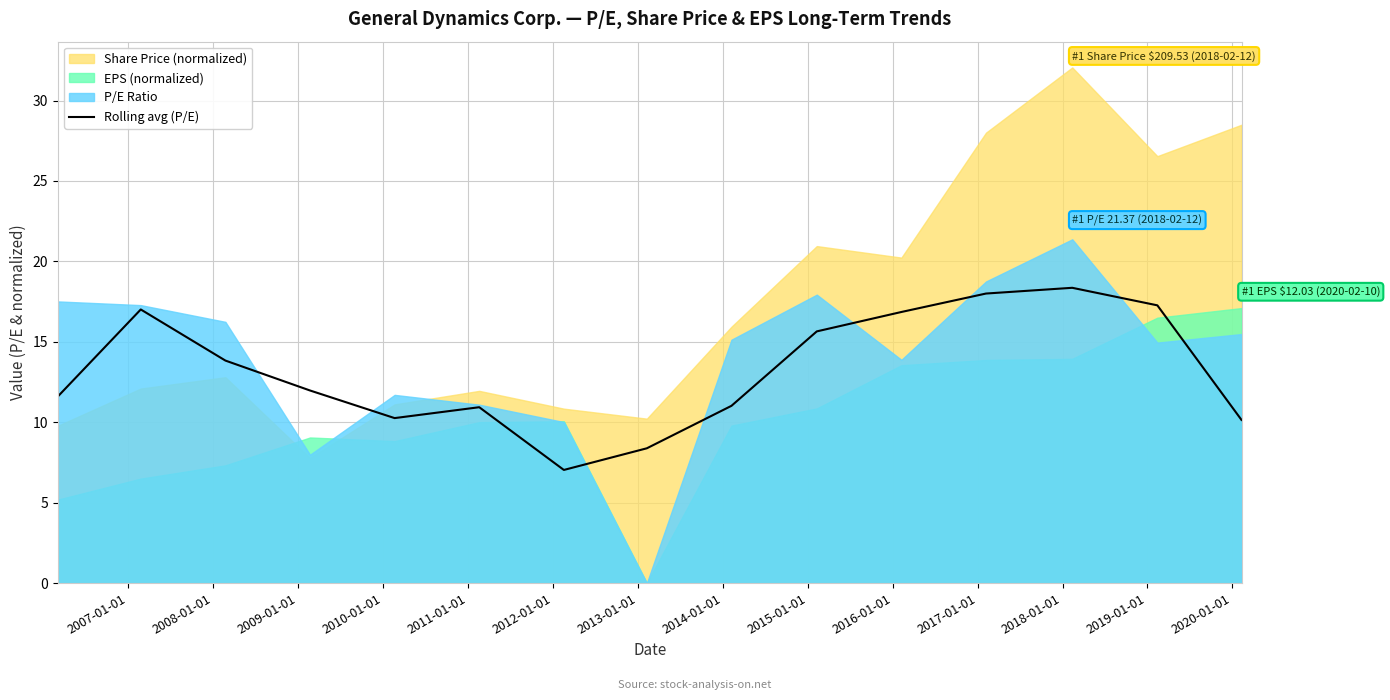

What is the maximum value for Rolling avg (P/E)?

18.4